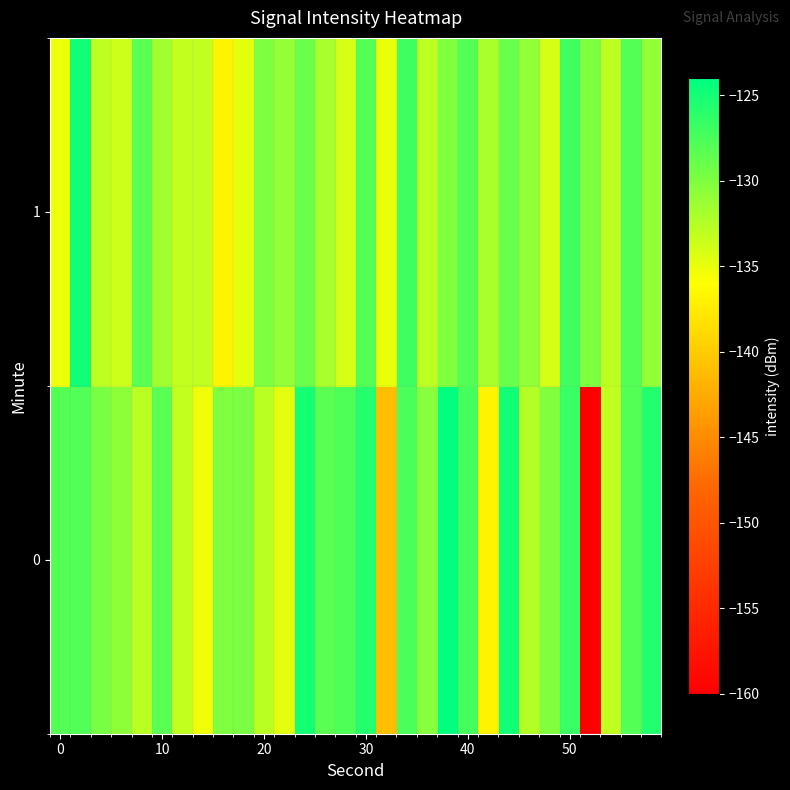

Reading left to right, extract all data points from this chart.

0: -128.0	-127.8	-129.7	-130.6	-132.8	-128.3	-133.3	-135.3	-130.0	-129.8	-132.7	-134.8	-125.0	-128.3	-127.8	-125.7	-141.1	-127.6	-130.3	-124.1	-127.4	-136.9	-124.9	-132.5	-130.1	-126.7	-160.0	-133.1	-128.1	-125.6
1: -135.2	-124.9	-133.0	-133.6	-128.3	-131.6	-133.2	-133.1	-136.8	-134.8	-130.0	-131.0	-129.0	-132.0	-134.0	-128.0	-135.0	-127.0	-133.0	-130.0	-128.0	-132.0	-129.0	-131.0	-134.0	-127.0	-130.0	-133.0	-128.0	-131.0